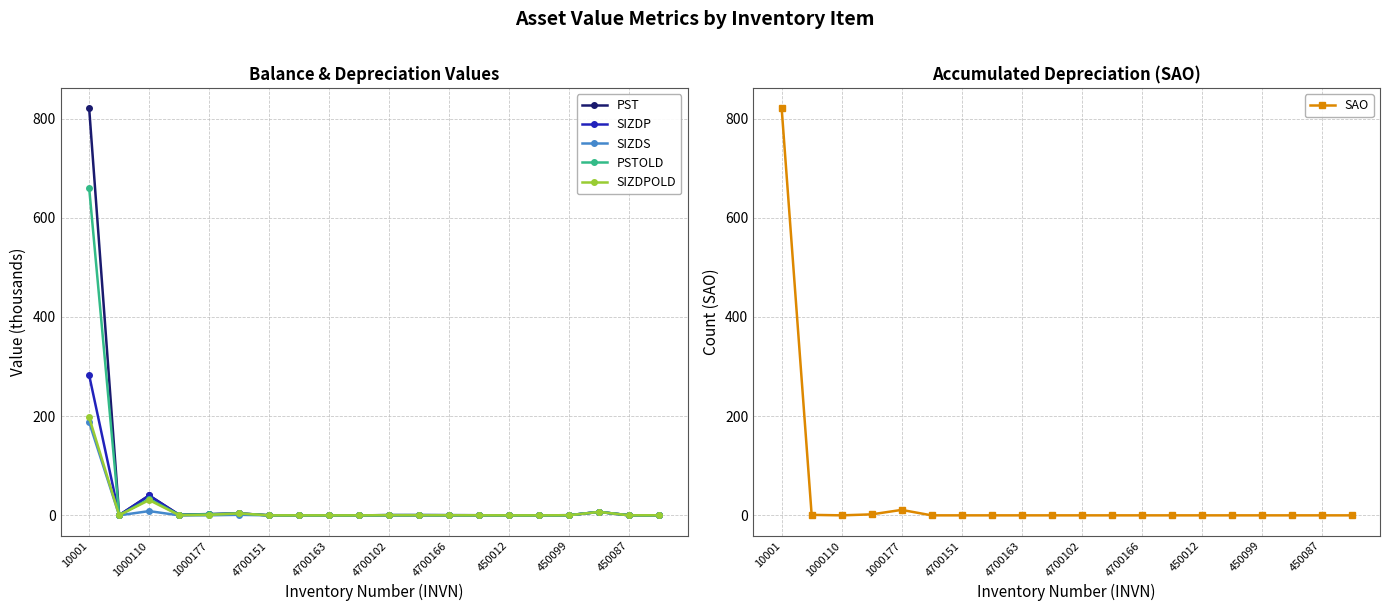

How many lines are shown in the chart?

6